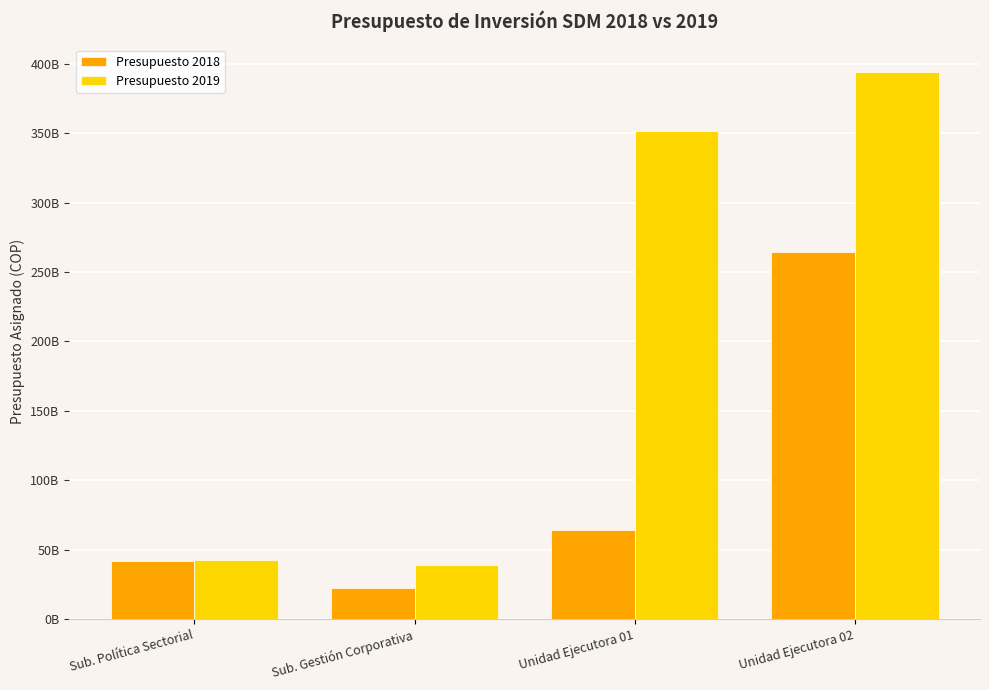

Reading left to right, extract all data points from this chart.

Presupuesto 2018: Sub. Política Sectorial=41885181893	Sub. Gestión Corporativa=22638575000	Unidad Ejecutora 01=64523756893	Unidad Ejecutora 02=264133043070
Presupuesto 2019: Sub. Política Sectorial=42602761000	Sub. Gestión Corporativa=39190318000	Unidad Ejecutora 01=351608803000	Unidad Ejecutora 02=394211564000